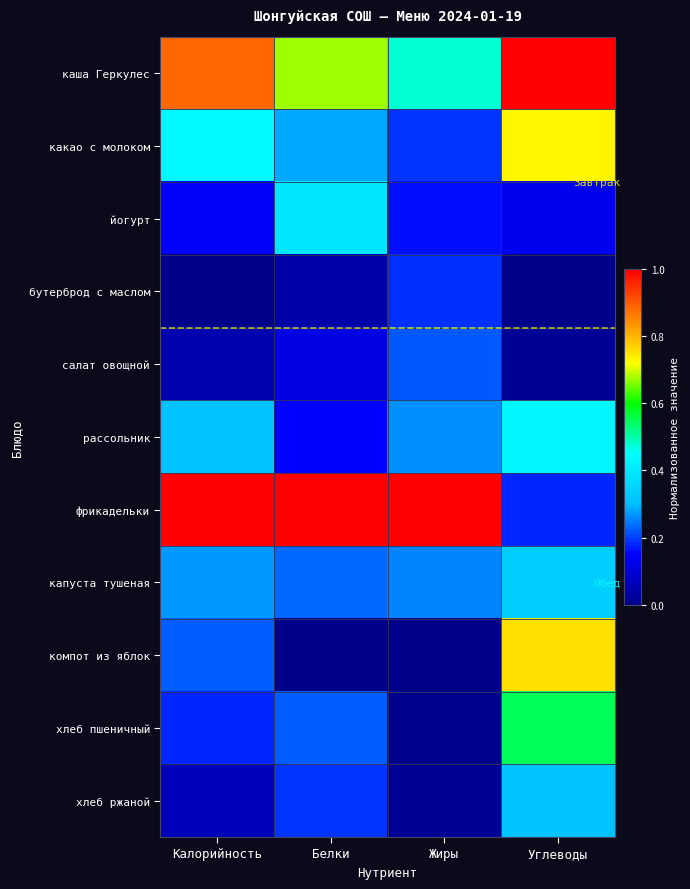

Which series has the largest range (max minus min)?

фрикадельки